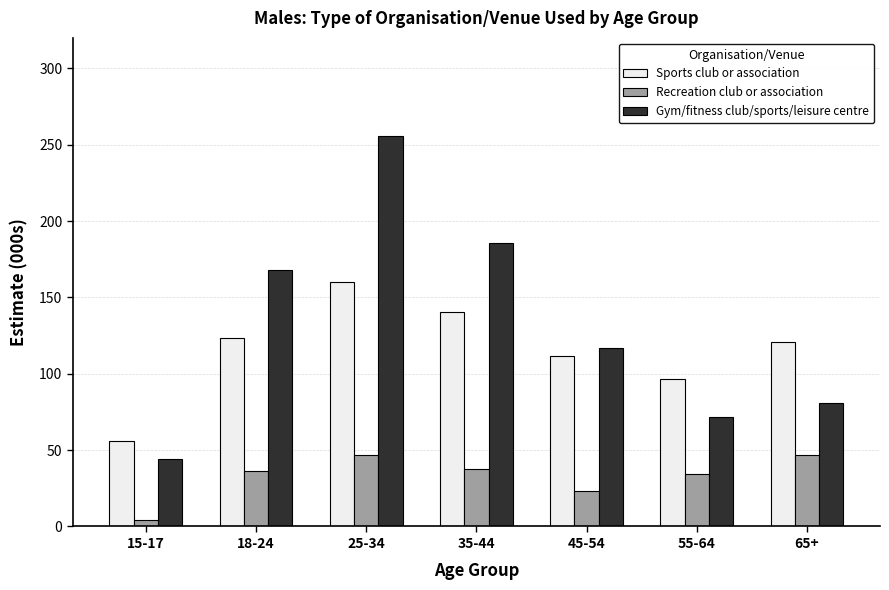

The value of Sports club or association at 55-64 is 50.6. True or false?

False